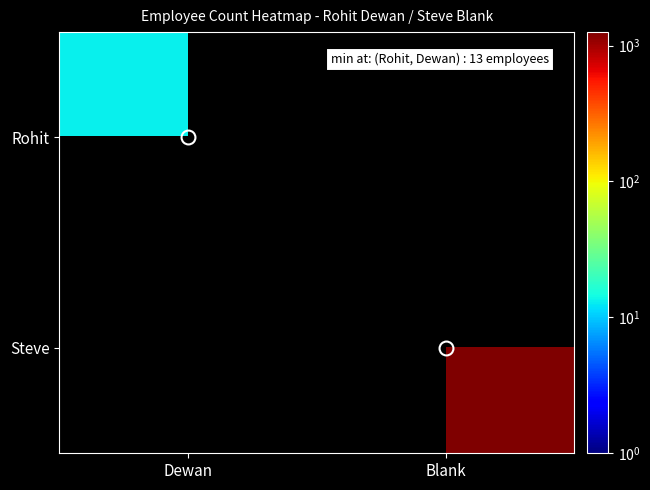

Rank the series by their maximum value, from highest to lowest.

Steve, Rohit